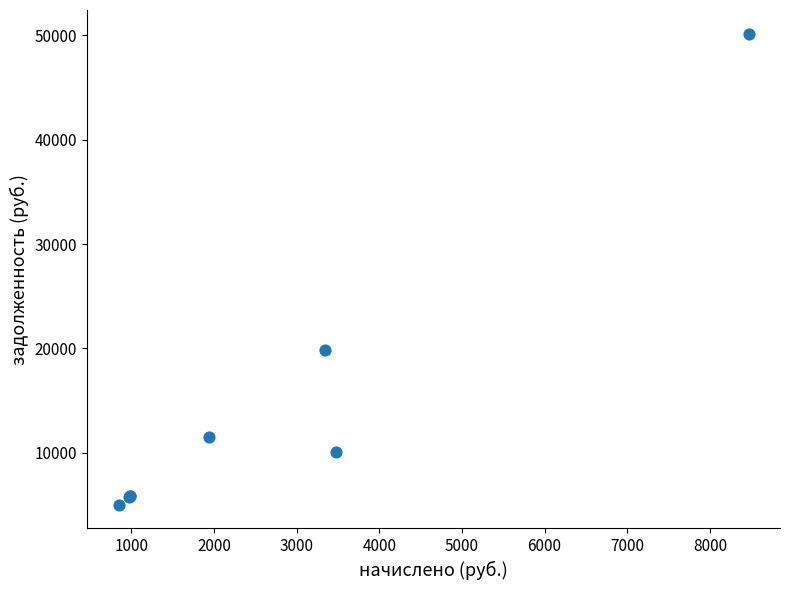

What Y value in the scatter plot is closest to 27589?

19841.4